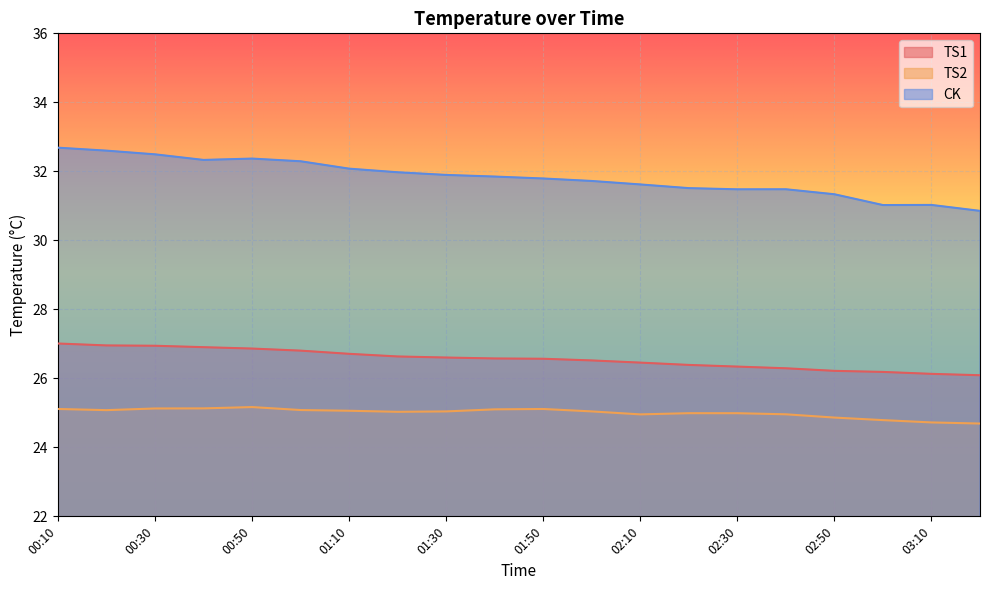

What are all the series names shown in the legend?

TS1, TS2, CK